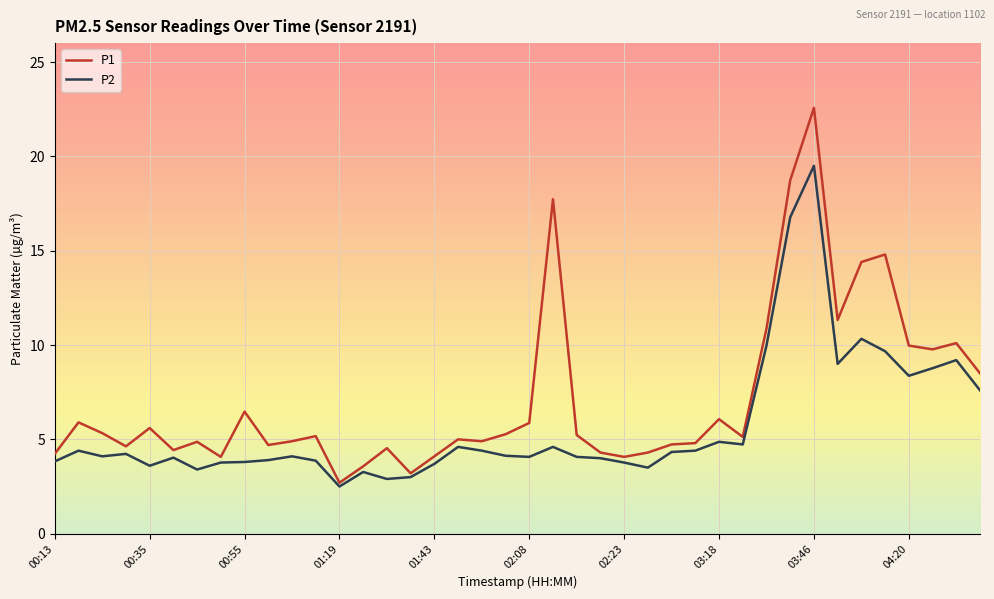

Which series has the widest spread of values?

P1